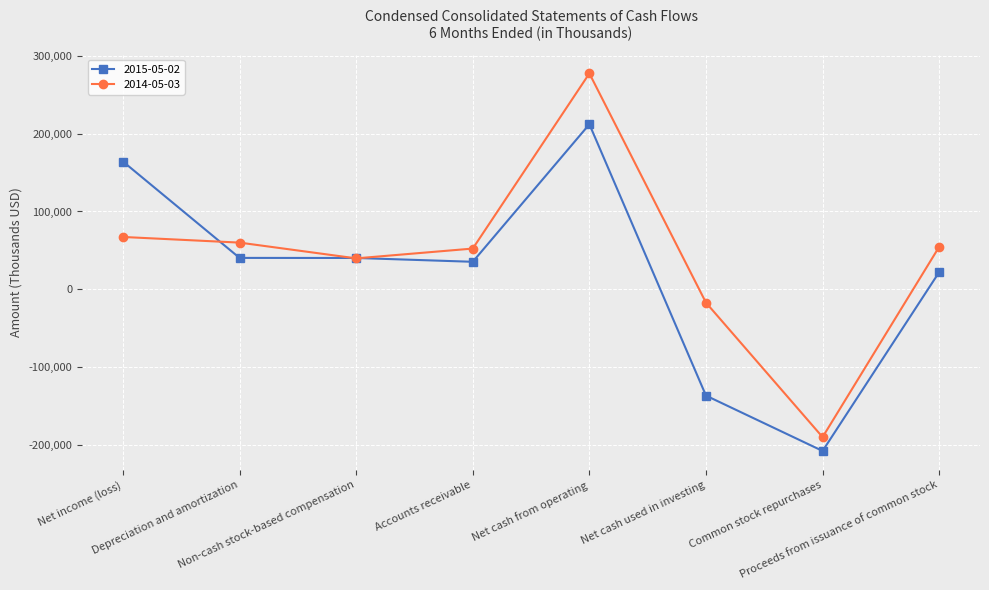

How many values in 2014-05-03 are above zero?

6